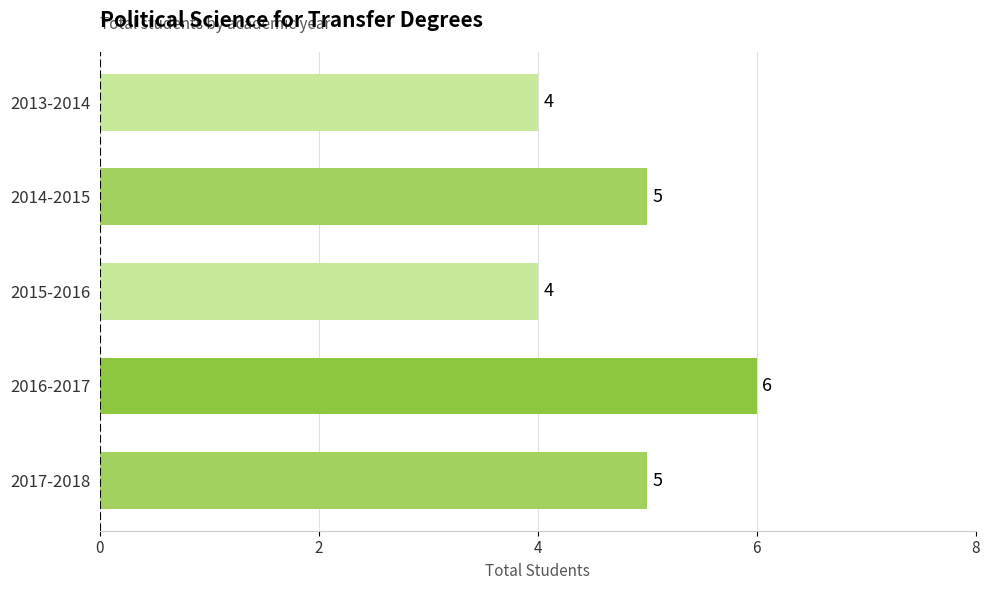

Reading bottom to top, transcribe all the data shown in this chart.

2017-2018=5	2016-2017=6	2015-2016=4	2014-2015=5	2013-2014=4